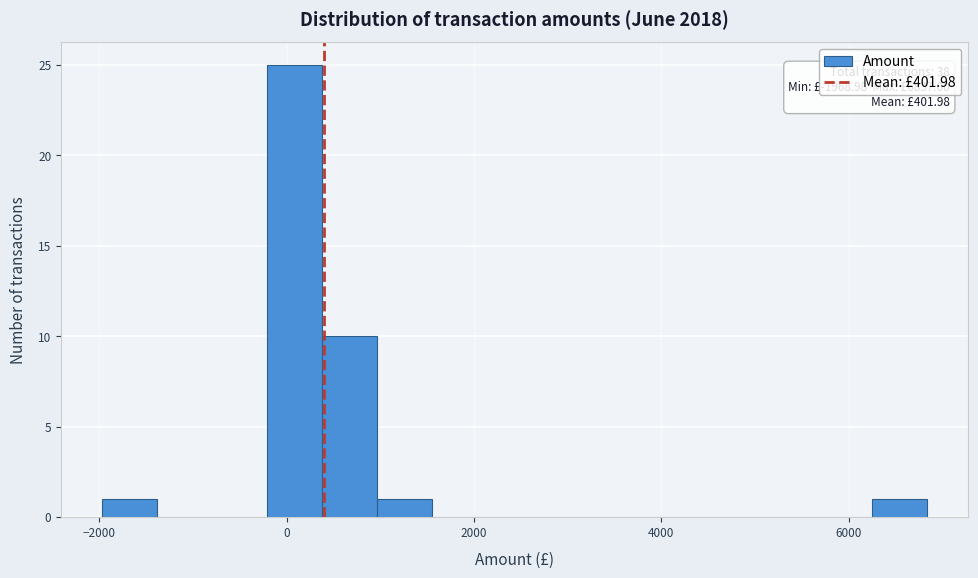

Read against the x-axis, roughly where is the centre of the tallest bar?

0